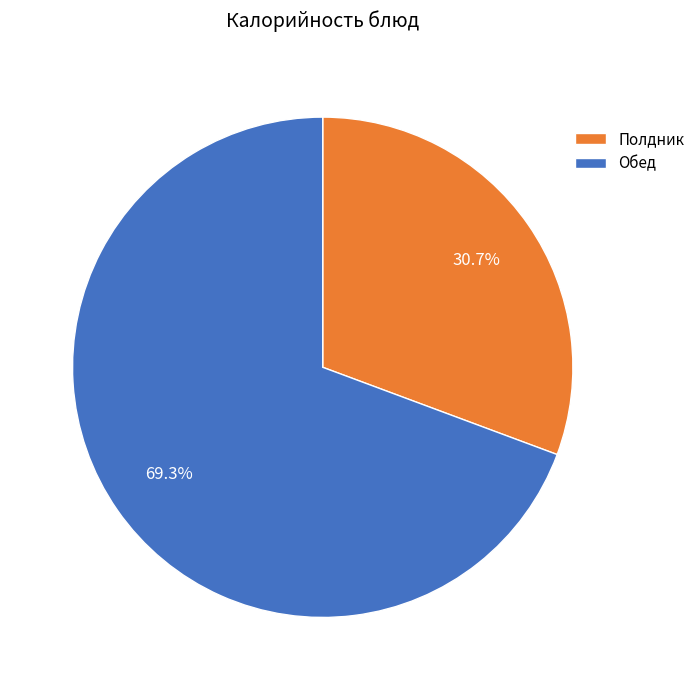

Rank the categories by value from highest to lowest.

Обед, Полдник